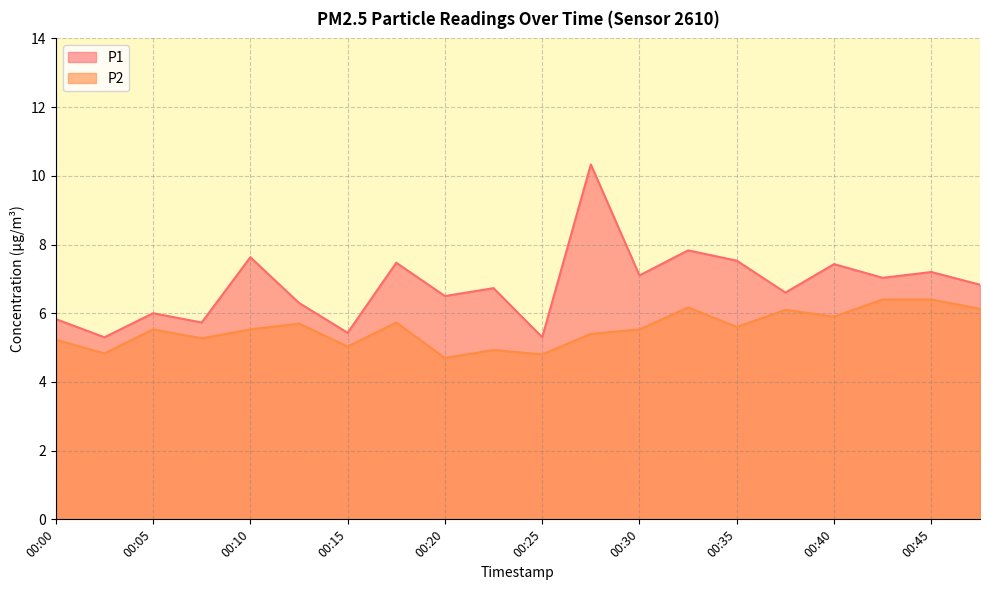

Reading right to left, extract all data points from this chart.

P1: 6.8	7.2	7.0	7.4	6.6	7.5	7.8	7.1	10.3	5.3	6.7	6.5	7.5	5.4	6.3	7.6	5.7	6.0	5.3	5.8
P2: 6.1	6.4	6.4	5.9	6.1	5.6	6.2	5.5	5.4	4.8	4.9	4.7	5.7	5.0	5.7	5.5	5.3	5.5	4.8	5.2